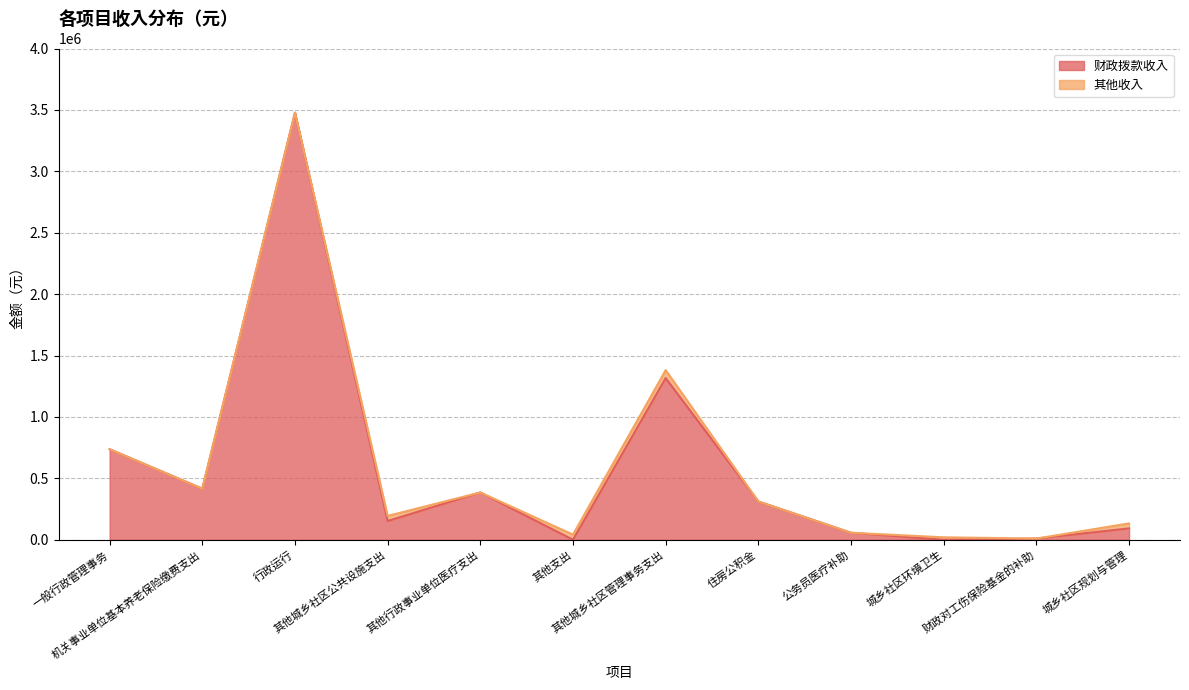

Which category has the highest value across all series?

行政运行